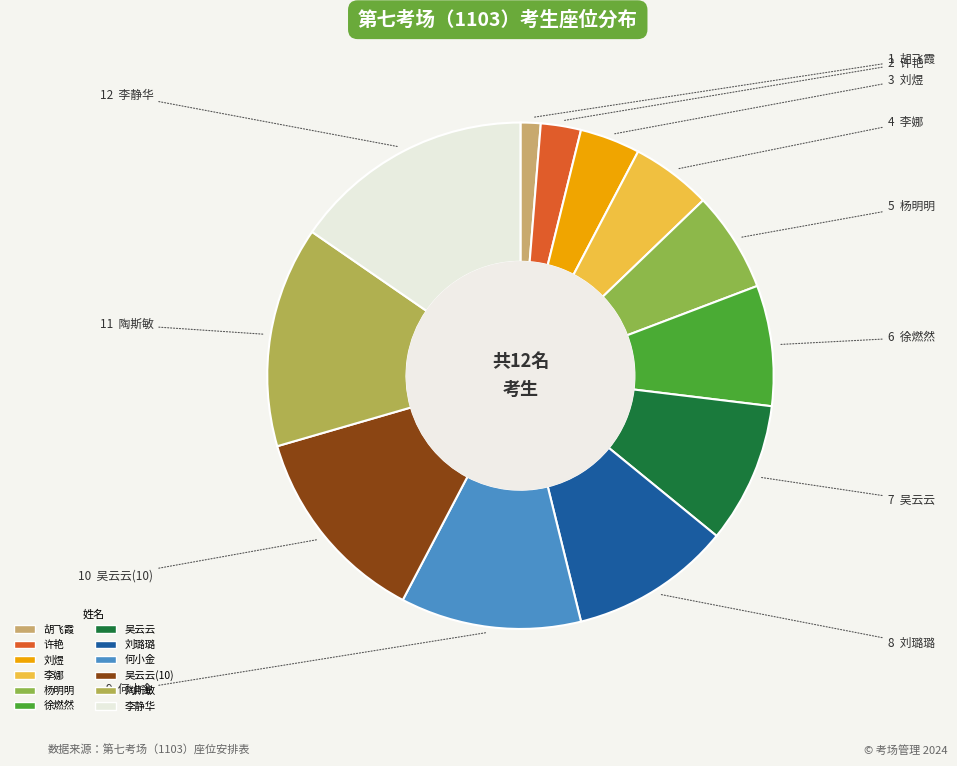

What is the smallest slice in the pie chart?

胡飞霞